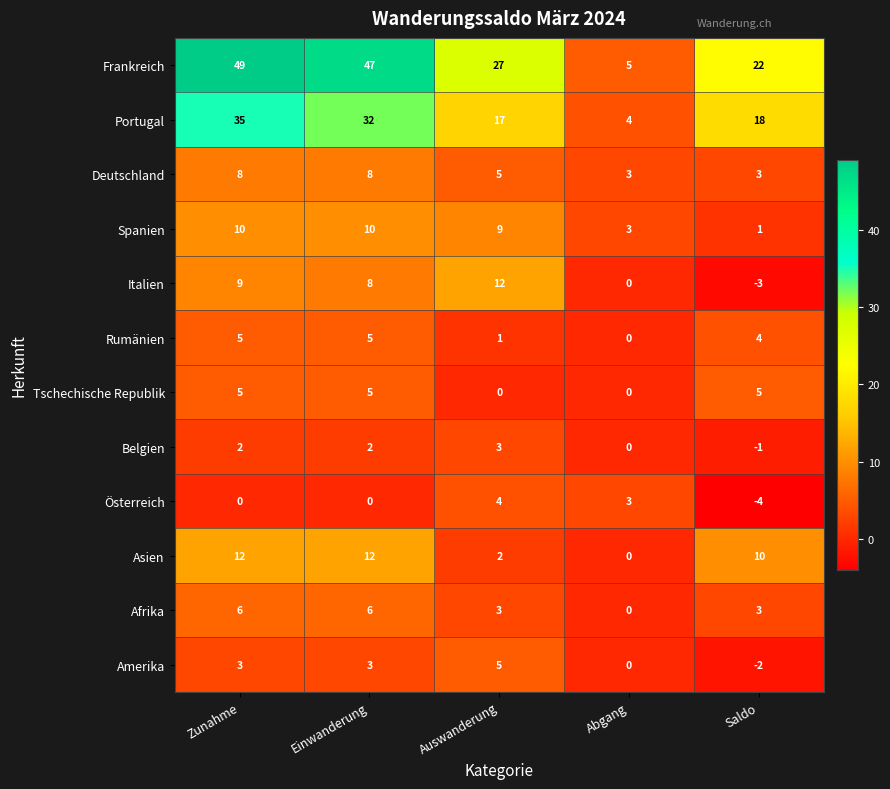

At which label does Spanien first exceed 9?

Zunahme